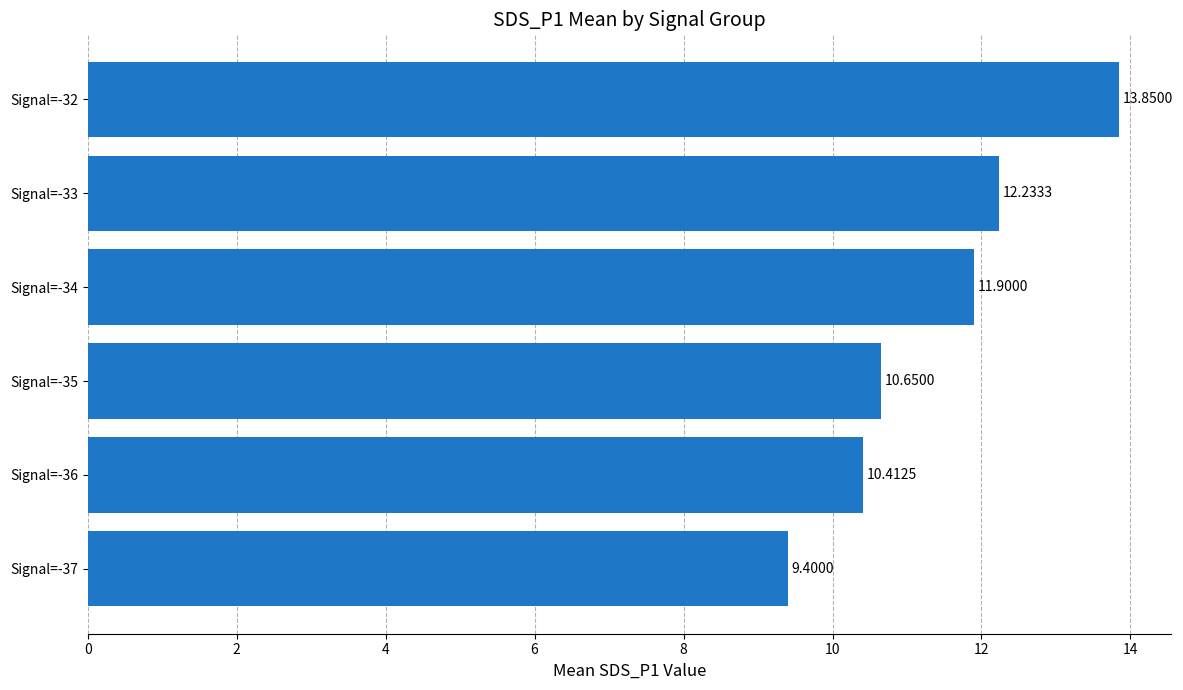

Which has a higher value, Signal=-35 or Signal=-36?

Signal=-35